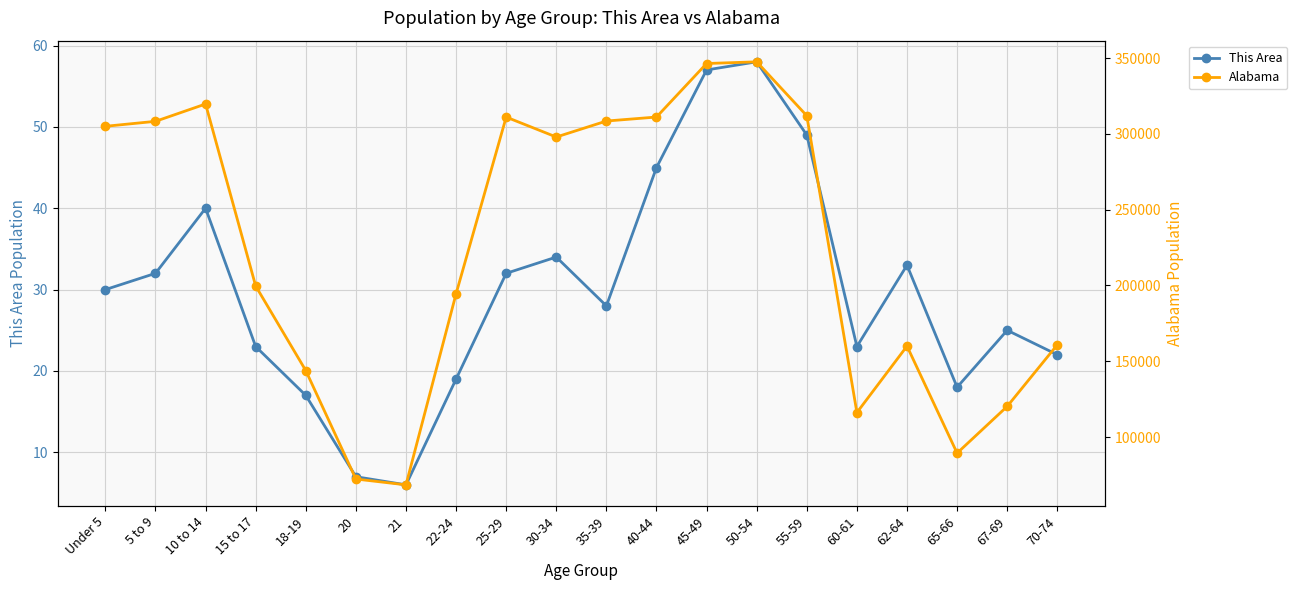

How many values in the Alabama series are below 297888?

10